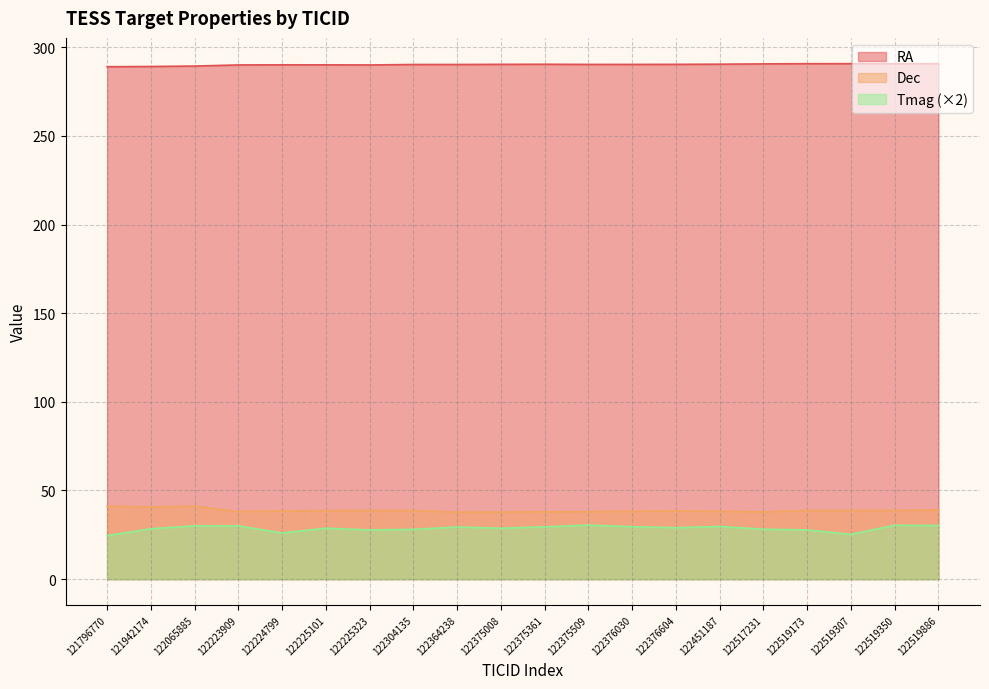

What is the difference between the second highest and second lowest values in the Tmag series?

5.1